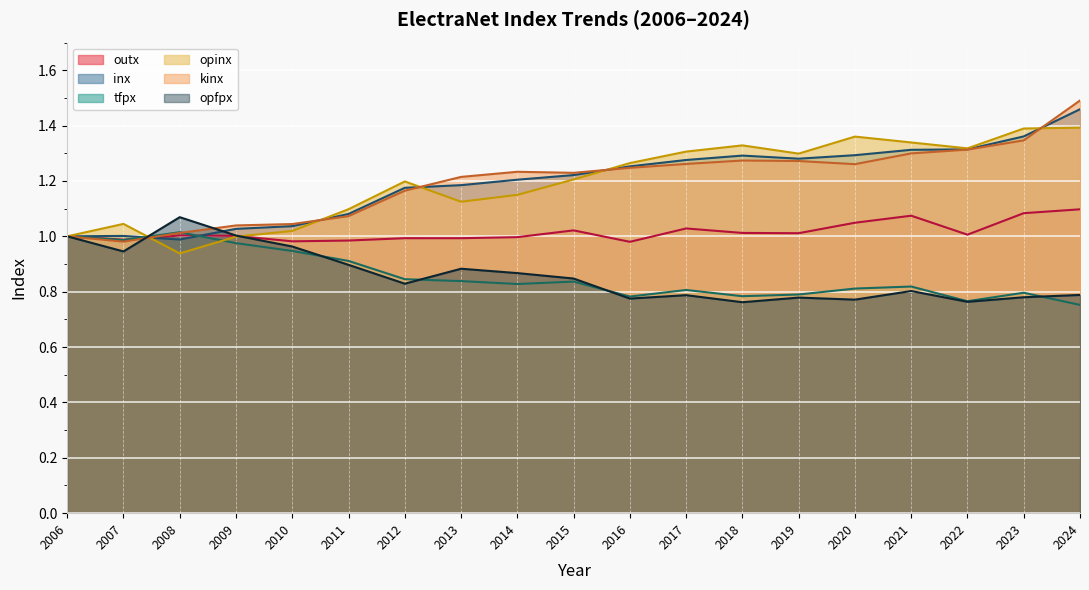

Where is opinx nearest to the value 1?

2006